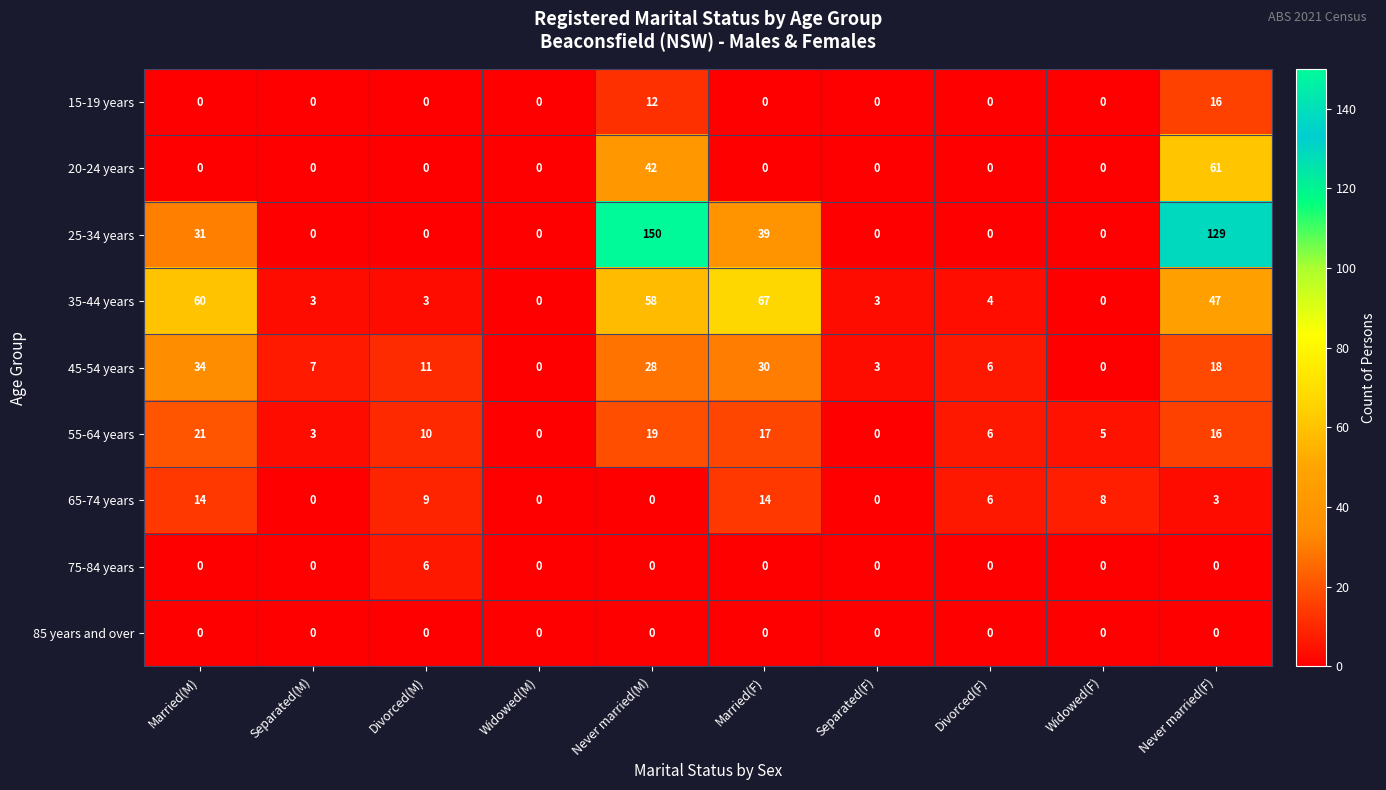

List the series in order of their peak value, lowest first.

85 years and over, 75-84 years, 65-74 years, 15-19 years, 55-64 years, 45-54 years, 20-24 years, 35-44 years, 25-34 years